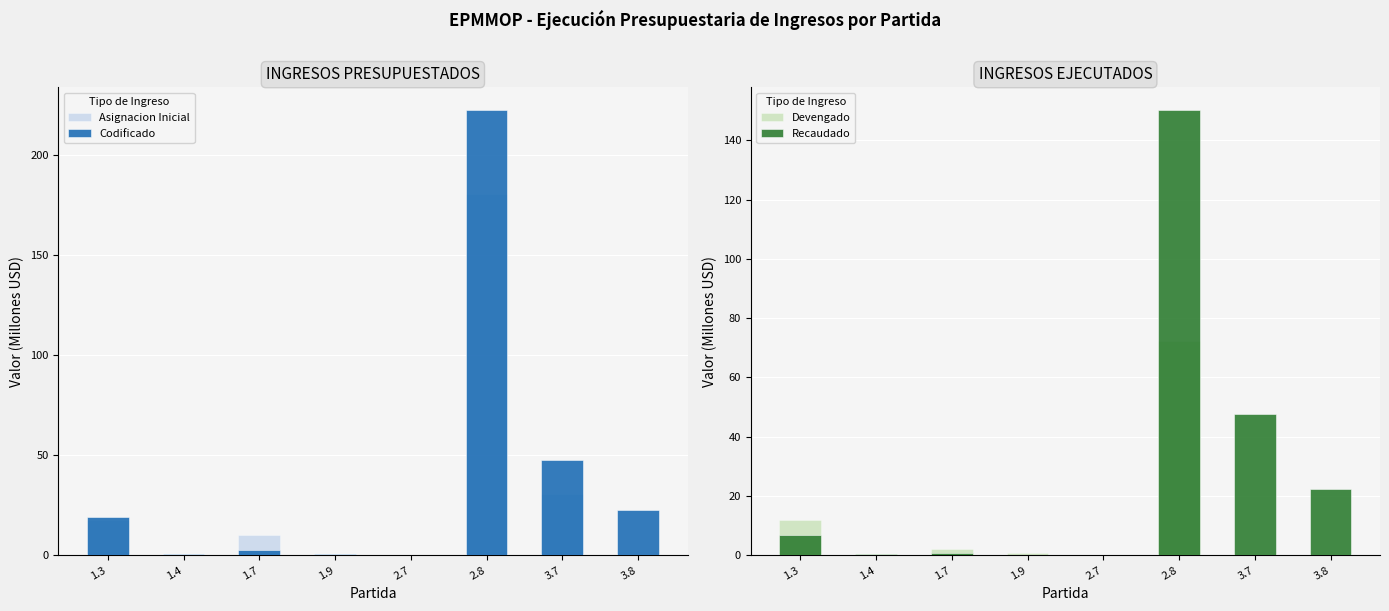

Reading left to right, extract all data points from this chart.

Asignacion Inicial: 17.5	0.8	10.0	0.8	0.0	180.2	30.8	0.0
Codificado: 18.9	0.8	2.7	0.8	0.0	222.5	47.7	22.4
Devengado: 11.9	0.5	2.0	0.7	0.0	72.2	0.0	0.0
Recaudado: 7.0	0.3	0.7	0.2	0.0	150.3	47.7	22.4